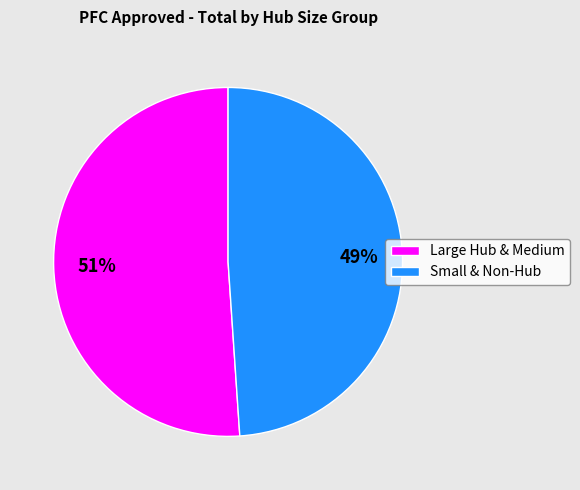

To the nearest percent, what is the difference between the Small & Non-Hub and Large Hub & Medium slice percentages?

2%